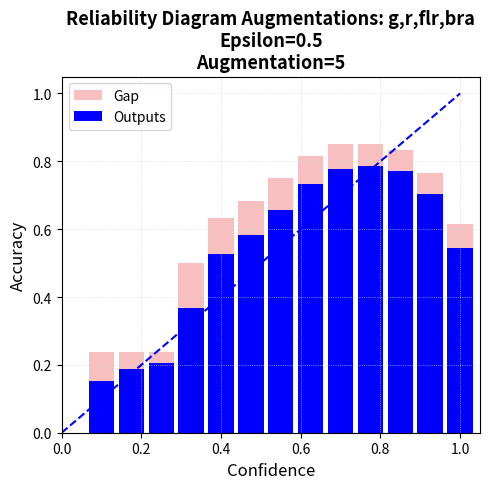

Which series has the largest range (max minus min)?

Outputs